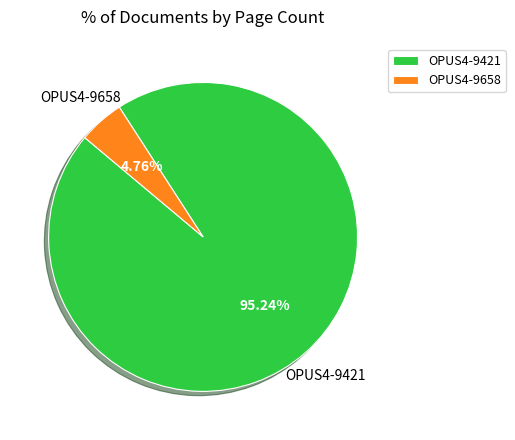

Which has a higher value, OPUS4-9421 or OPUS4-9658?

OPUS4-9421